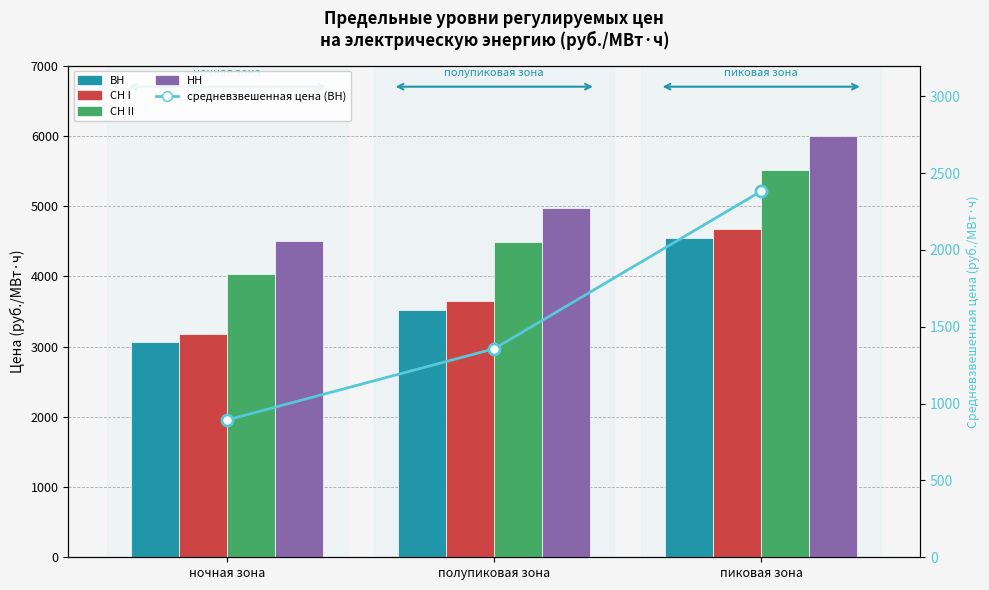

Between ночная зона and полупиковая зона, which is larger?

полупиковая зона